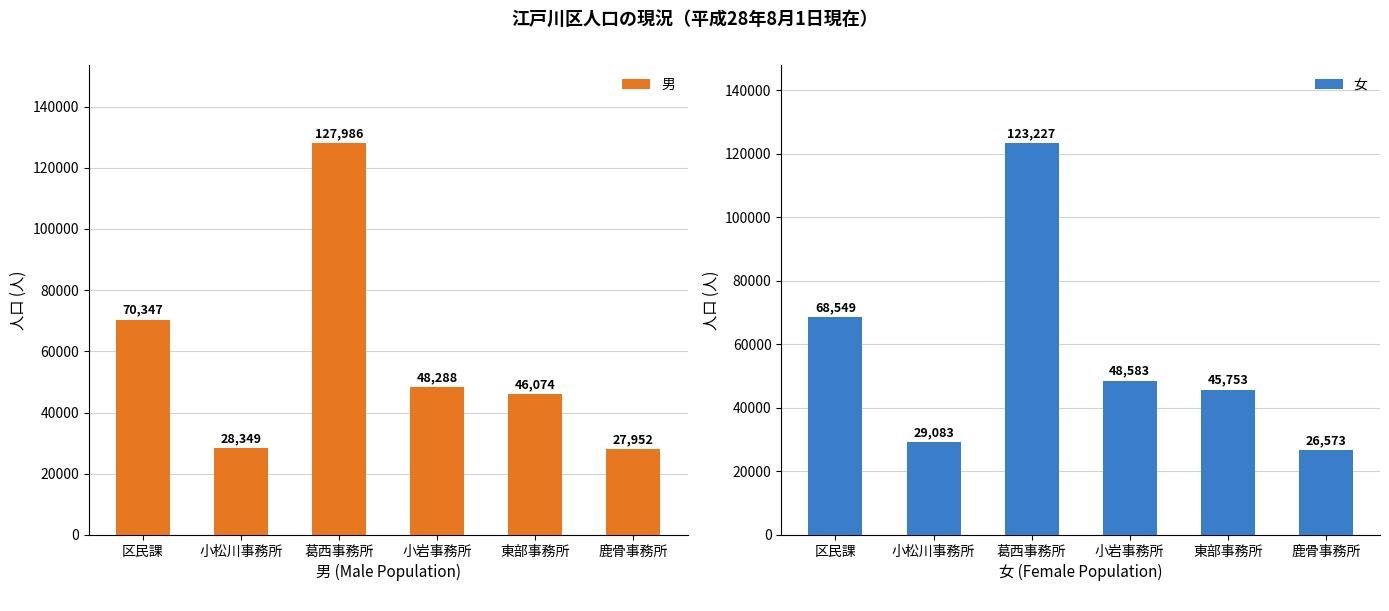

Rank the series by their average value, from lowest to highest.

女, 男